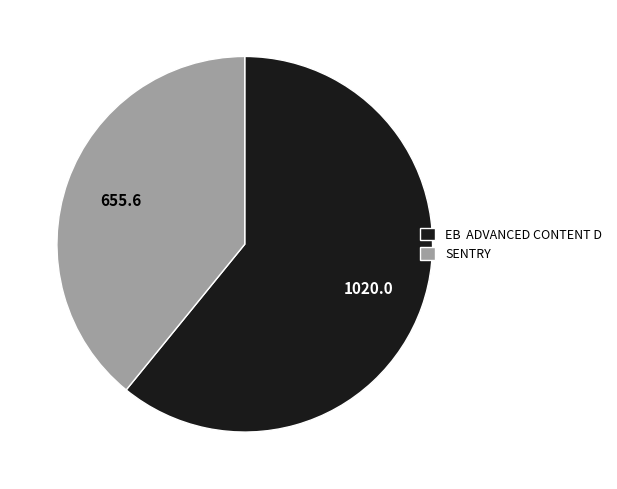

Rank the categories by value from lowest to highest.

SENTRY, EB ADVANCED CONTENT D